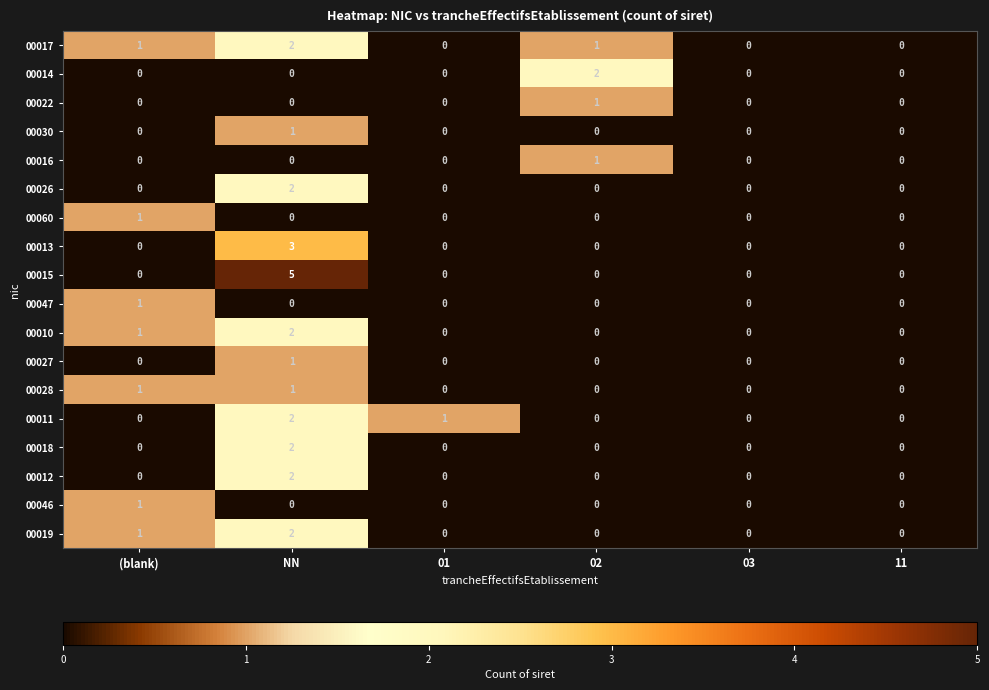

Count the number of data series in this chart.

18